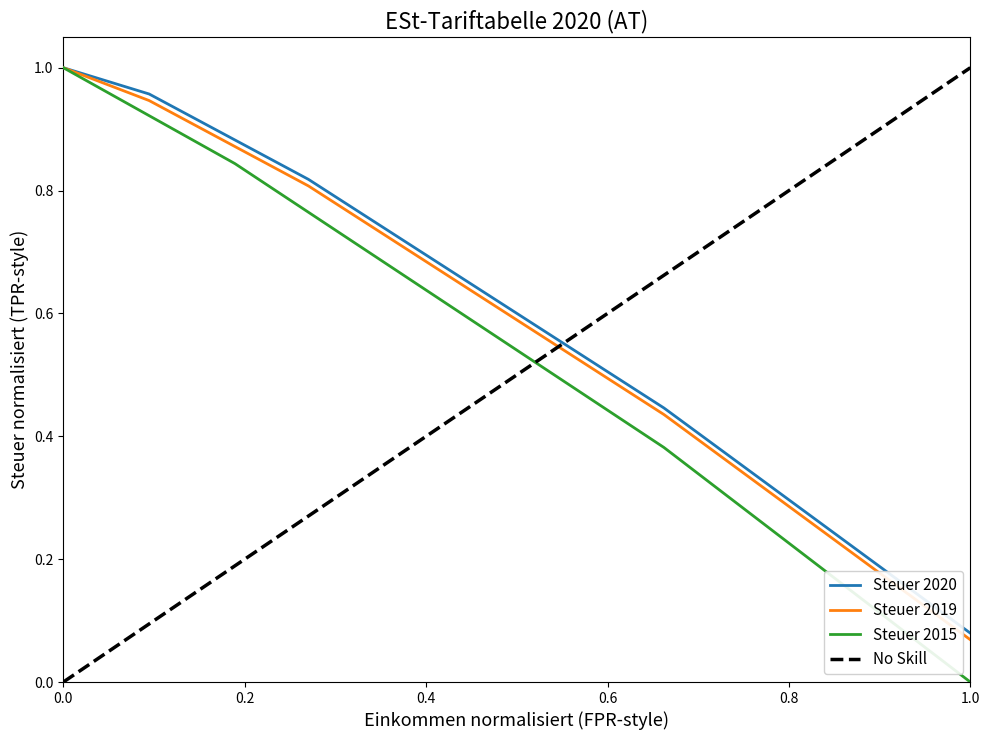

Which series changed the most between 19000 and 60000?

Steuer 2015